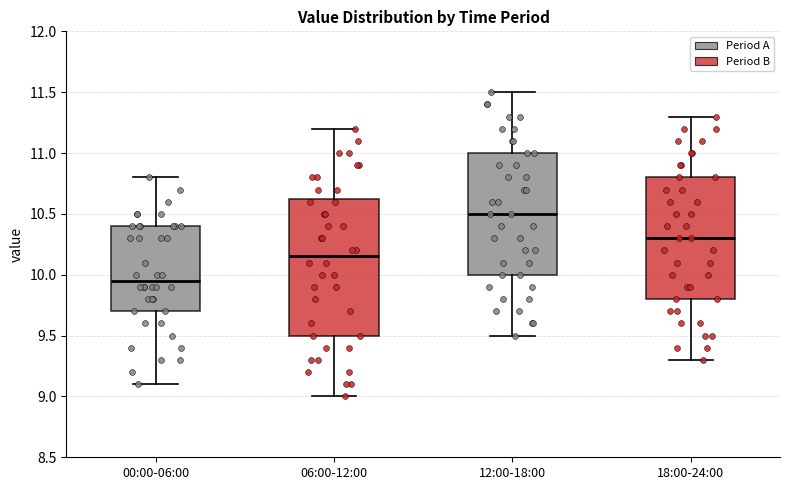

Reading left to right, read every box against the y-axis: the position of its median line, the range the box covers, and the ends of its whiskers. The values are not printed on the chart, so give them approximately, as read against the axis.

00:00-06:00: median 9.95, box 9.70 to 10.40, whiskers 9.10 to 10.80
06:00-12:00: median 10.15, box 9.50 to 10.65, whiskers 9.00 to 11.20
12:00-18:00: median 10.50, box 10.00 to 11.00, whiskers 9.50 to 11.50
18:00-24:00: median 10.30, box 9.80 to 10.80, whiskers 9.30 to 11.30